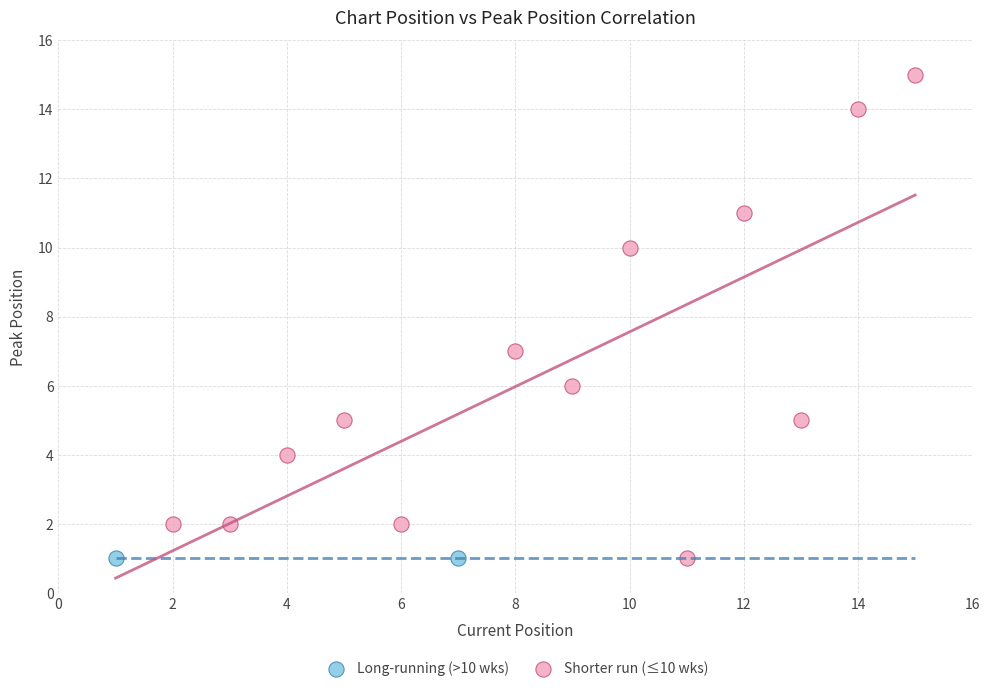

What are all the series names shown in the legend?

Long-running (>10 wks), Shorter run (≤10 wks)